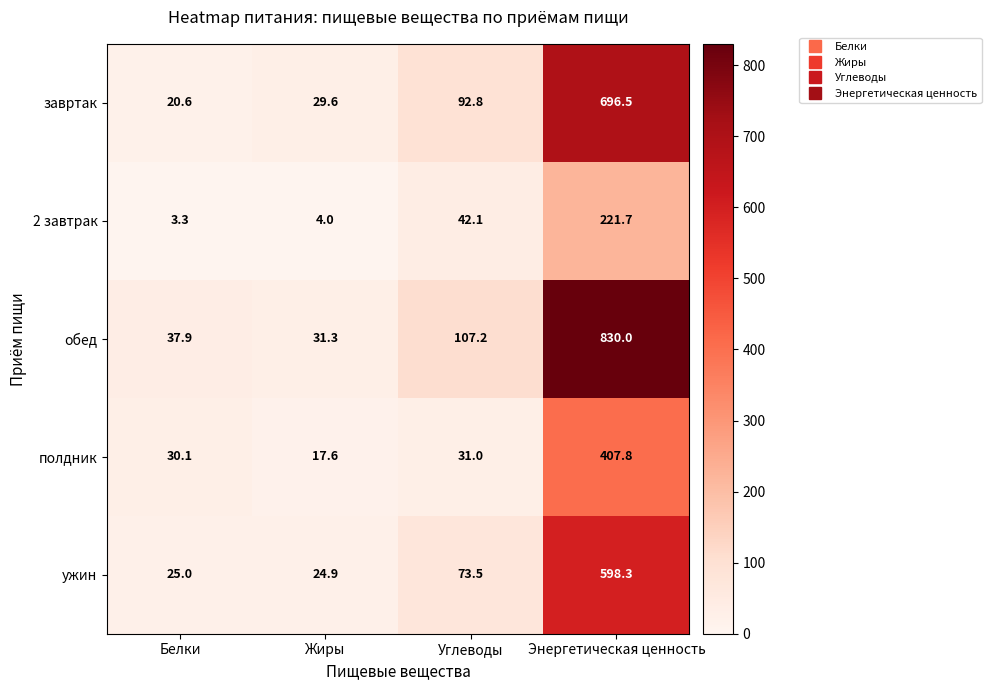

Rank the series by their maximum value, from lowest to highest.

2 завтрак, полдник, ужин, завртак, обед